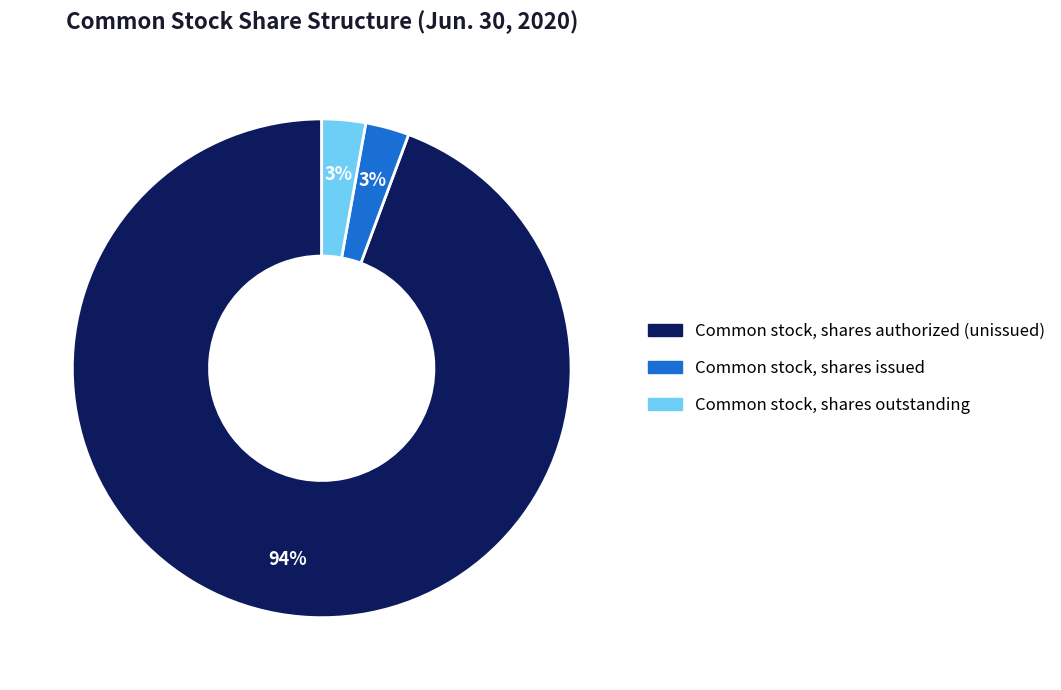

Does any single category account for the majority?

Yes